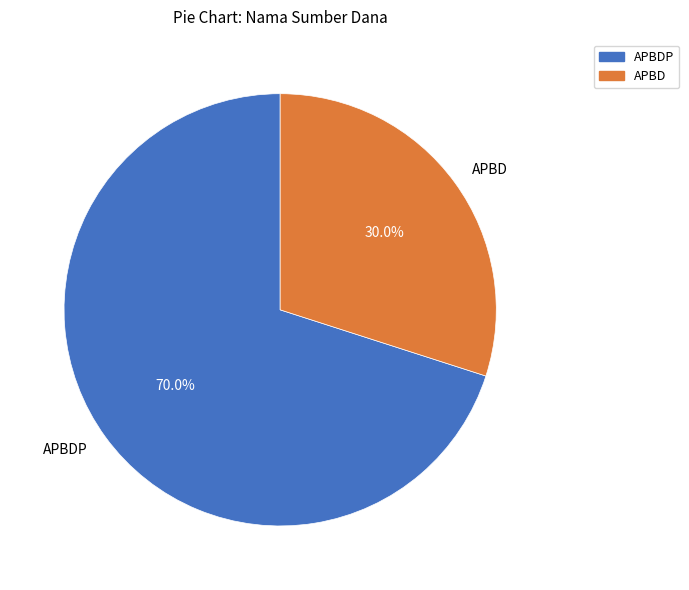

What is the ratio of the value at APBD to the value at APBDP?

0.4